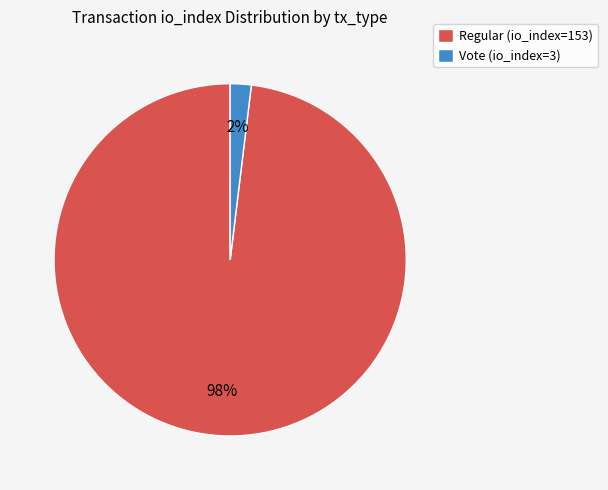

To the nearest percent, what portion does Vote (io_index=3) represent?

2%